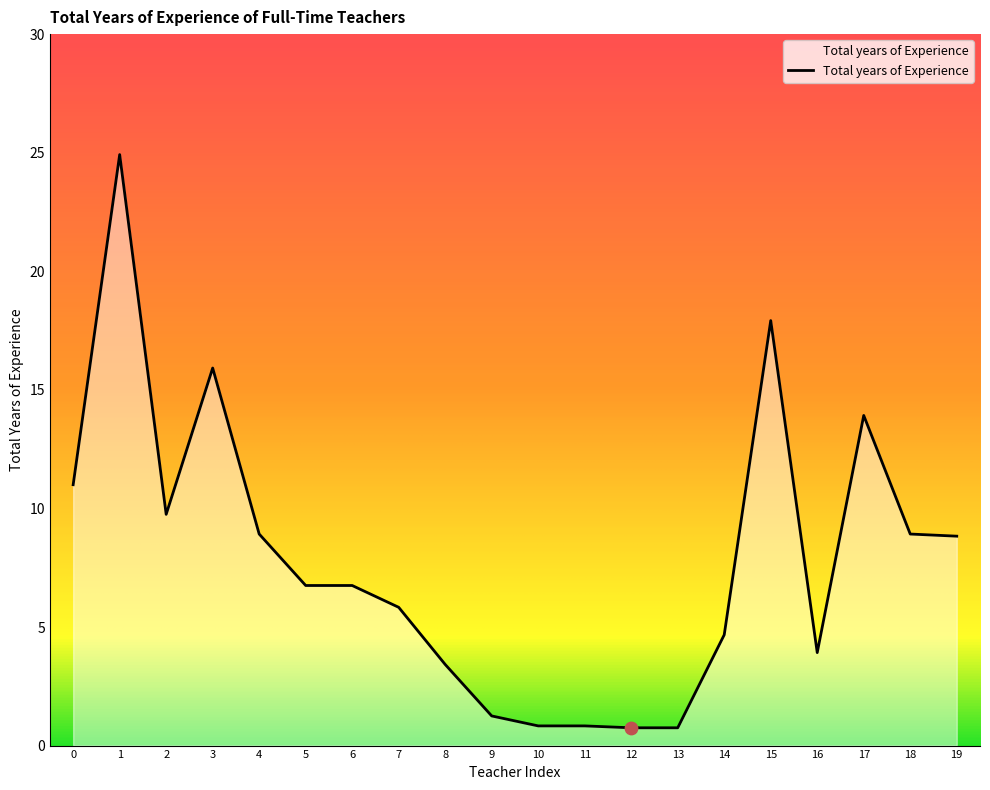

What is the ratio of the value at 17 to the value at 14?

3.0